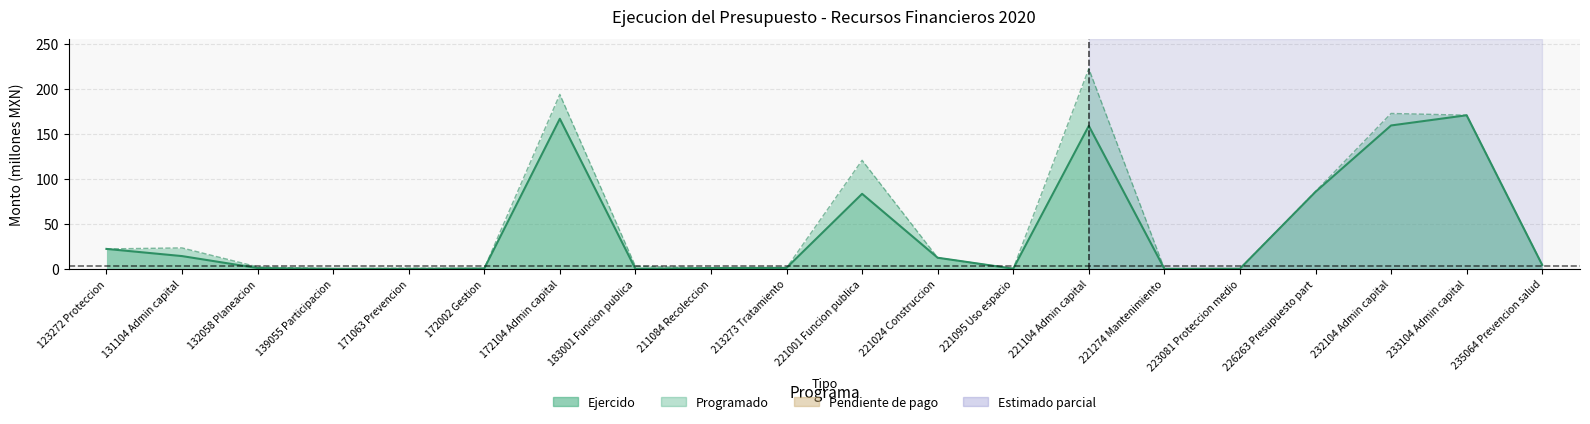

What is the approximate value of Programado at 221001 Funcion publica?

120.6